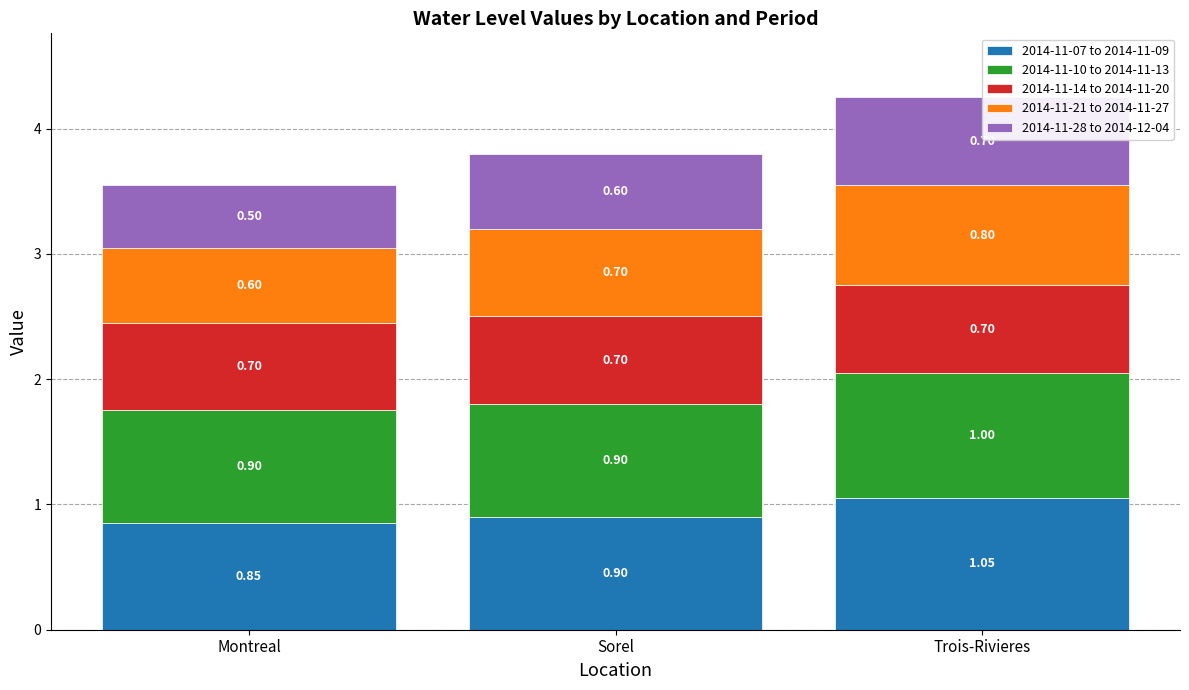

Reading left to right, what are all the values shown in this chart?

2014-11-07 to 2014-11-09: 0.8	0.9	1.1
2014-11-10 to 2014-11-13: 0.9	0.9	1.0
2014-11-14 to 2014-11-20: 0.7	0.7	0.7
2014-11-21 to 2014-11-27: 0.6	0.7	0.8
2014-11-28 to 2014-12-04: 0.5	0.6	0.7